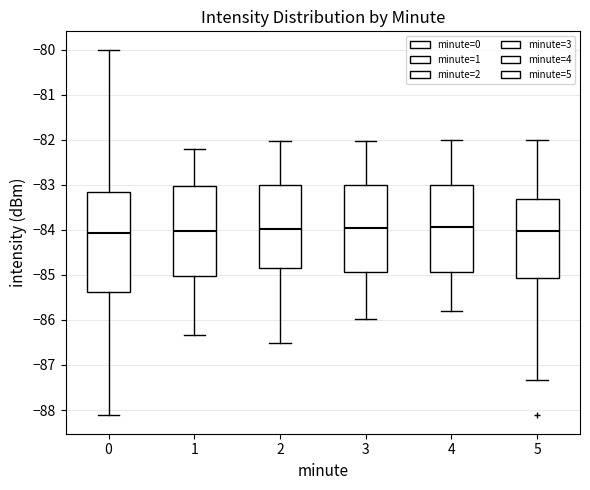

Comparing the boxes themselves (not the whiskers), which one is the tallest?

0